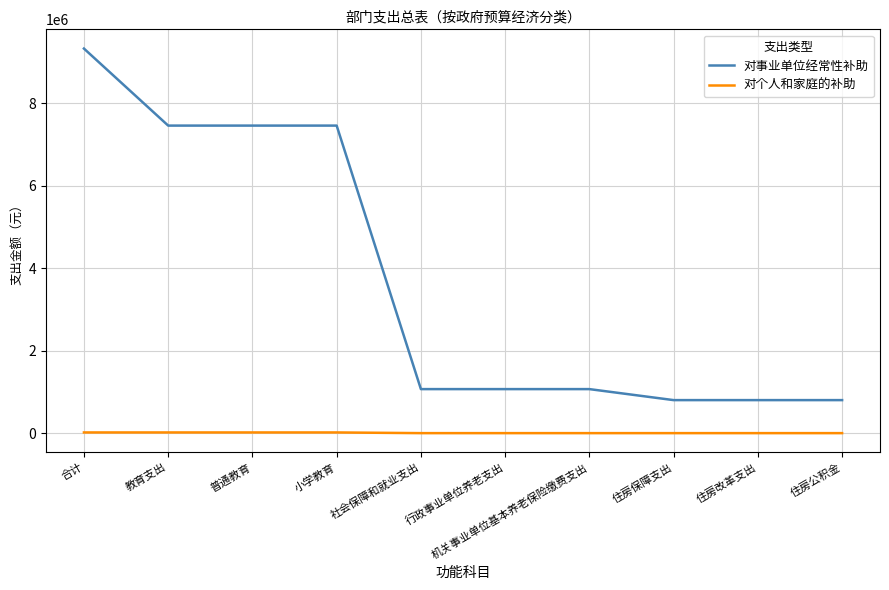

The 对个人和家庭的补助 series shows 16560.0 at 小学教育. True or false?

True